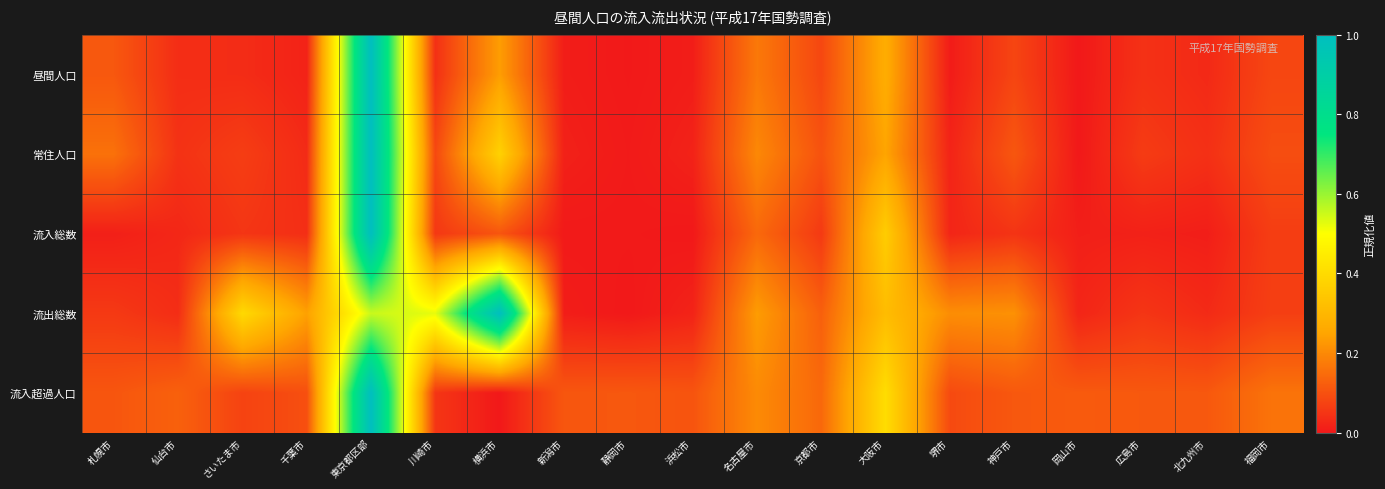

Which series changed the most between 名古屋市 and 広島市?

流出総数